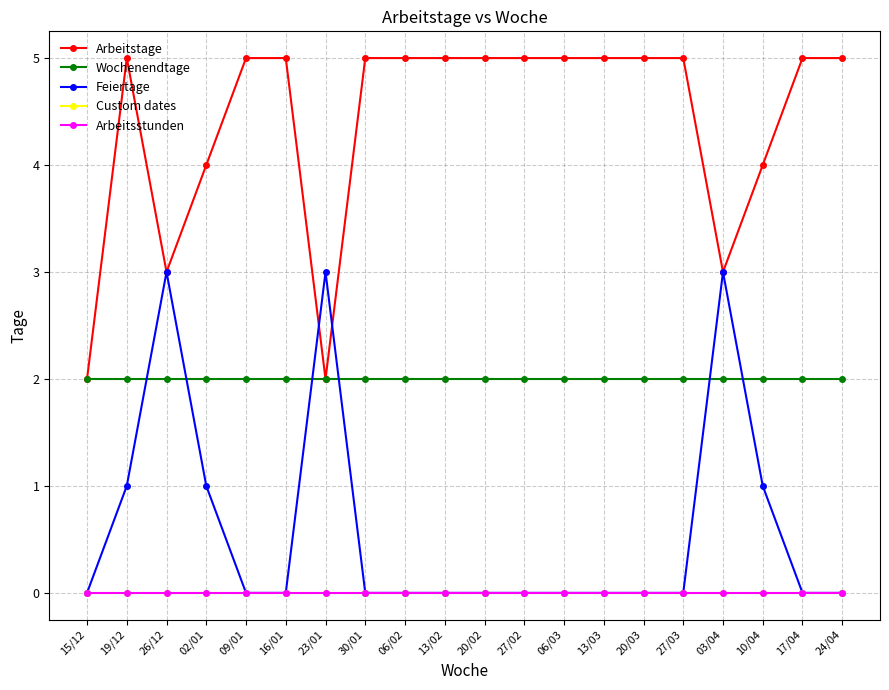

True or false: Arbeitstage and Arbeitsstunden intersect in this chart.

False